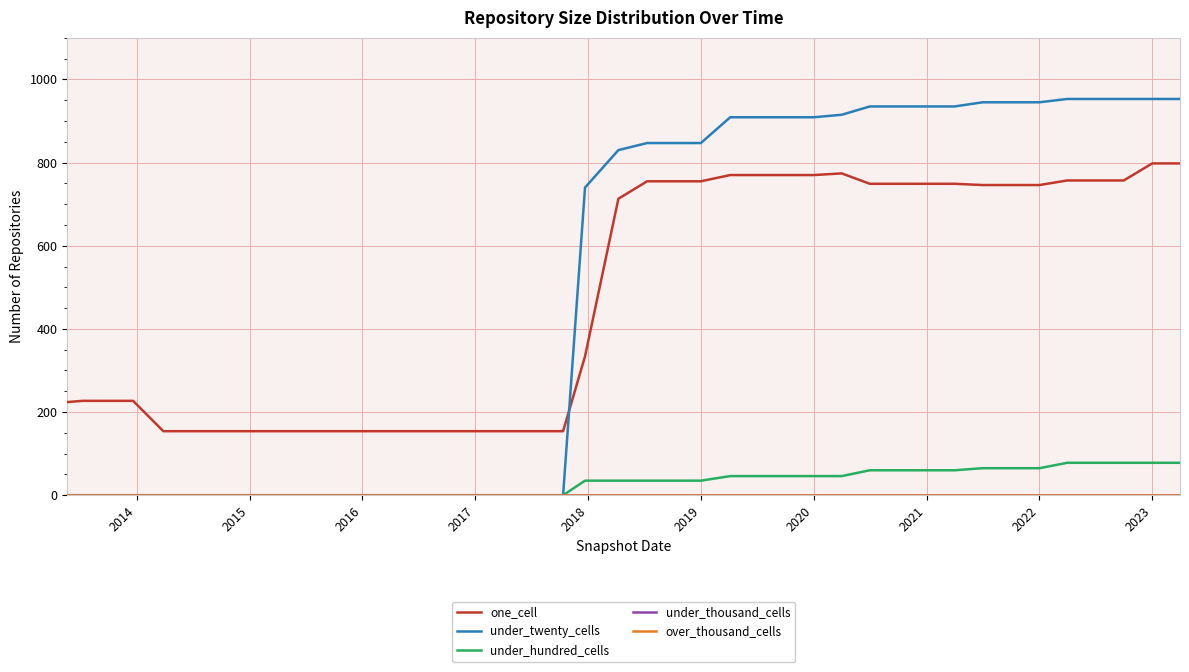

Does the chart display data point markers on the line(s)?

No